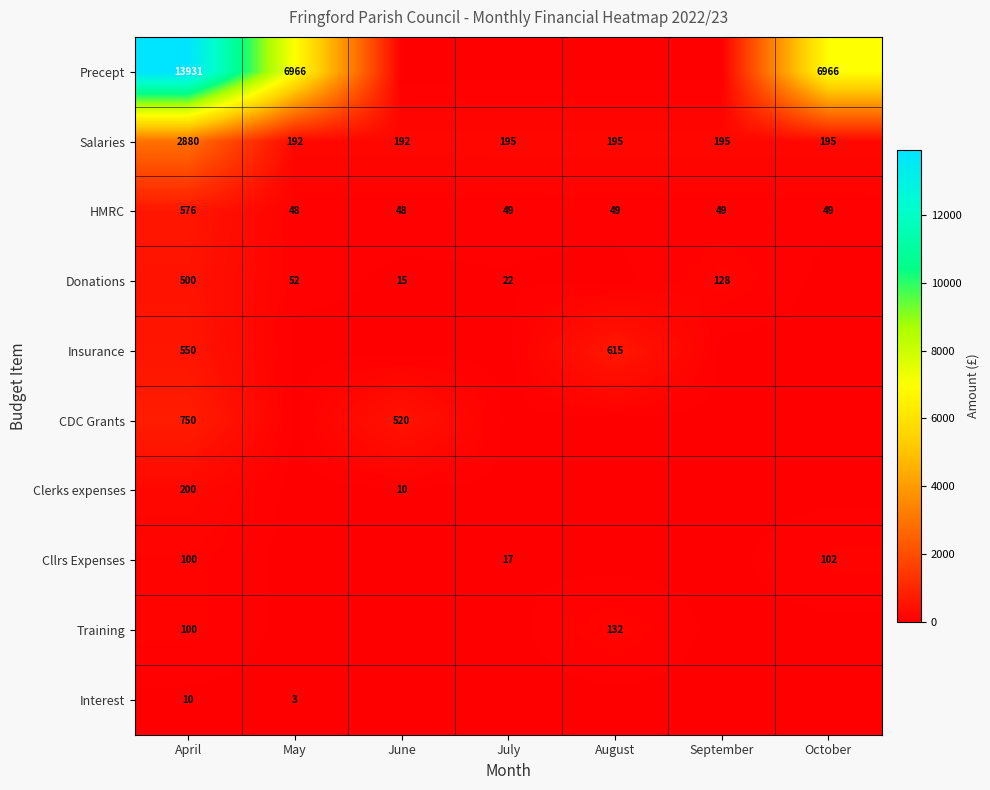

What is the greatest value displayed?

13931.0